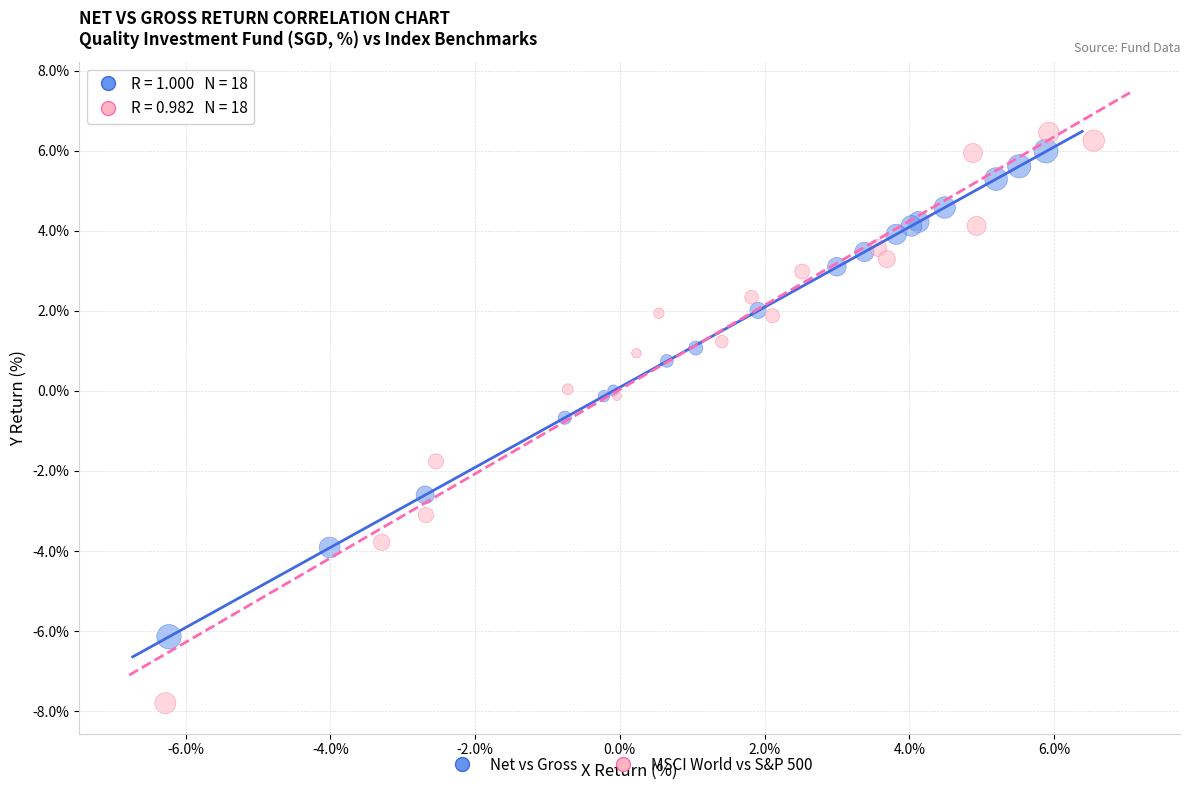

Which series reaches the minimum Y coordinate?

MSCI World vs S&P 500